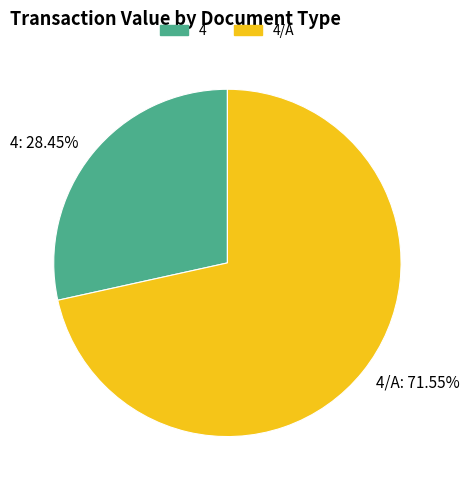

Which category accounts for the majority?

4/A